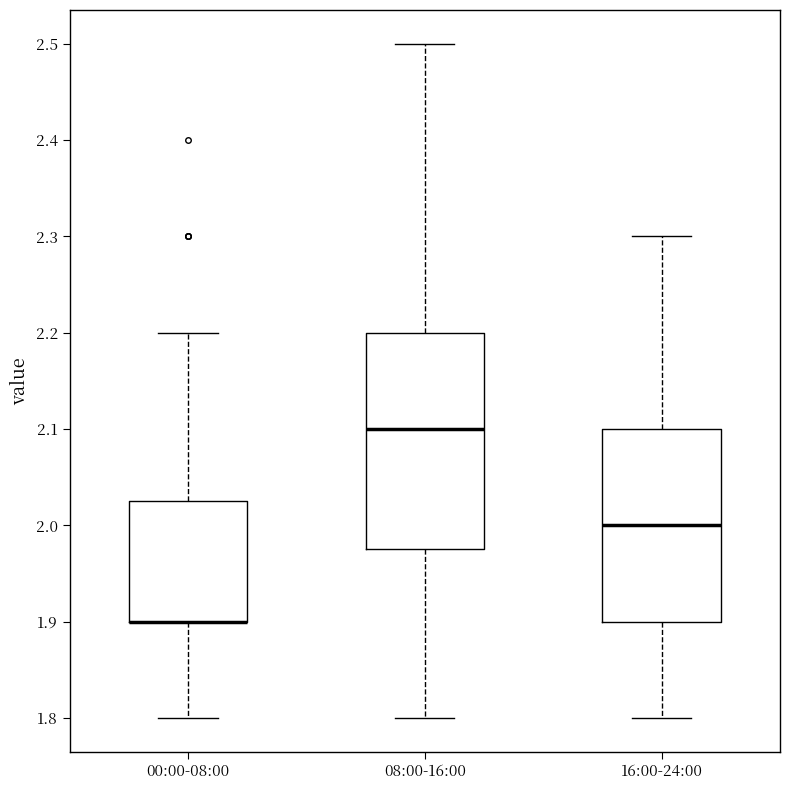

Reading left to right, read every box against the y-axis: the position of its median line, the range the box covers, and the ends of its whiskers. The values are not printed on the chart, so give them approximately, as read against the axis.

00:00-08:00: median 1.90 (drawn on the box's lower edge), box 1.90 to 2.03, whiskers 1.80 to 2.20
08:00-16:00: median 2.10, box 1.98 to 2.20, whiskers 1.80 to 2.50
16:00-24:00: median 2.00, box 1.90 to 2.10, whiskers 1.80 to 2.30